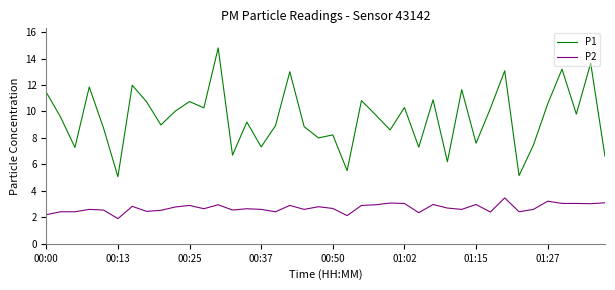

Does the chart have visible grid lines?

No